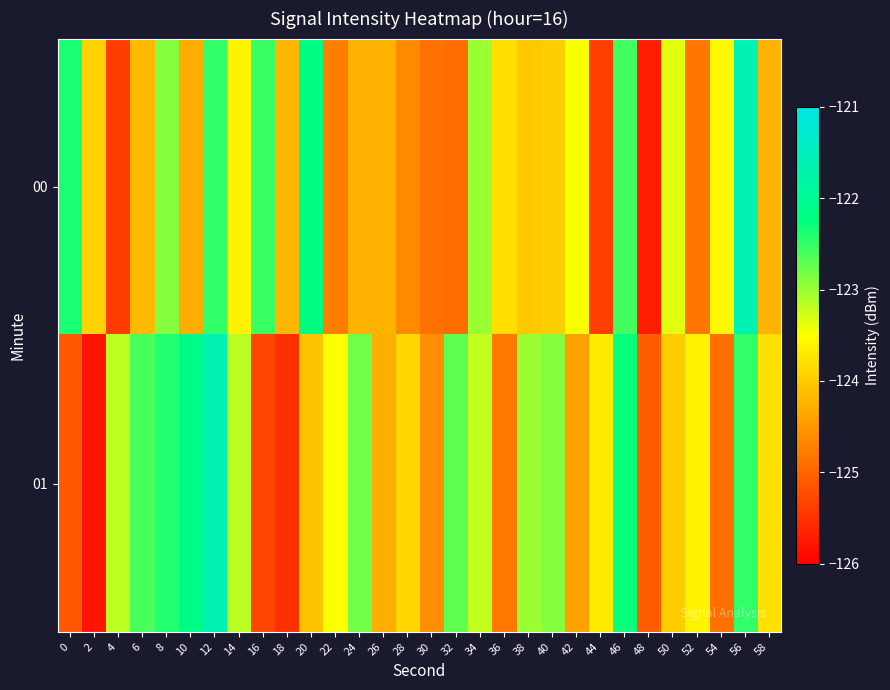

Which category has the lowest value across all series?

2